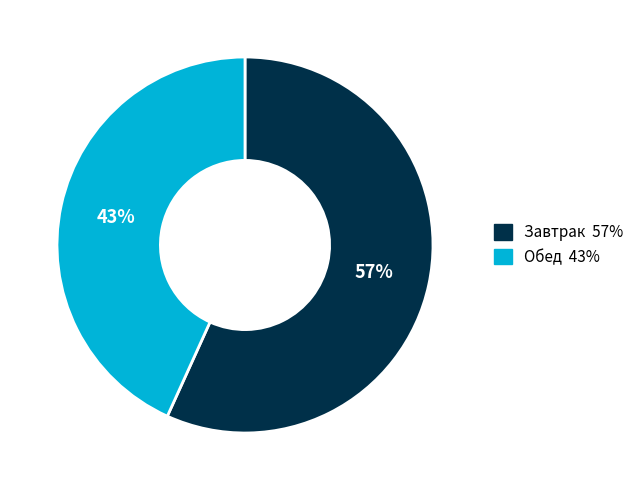

Between Завтрак and Обед, which is larger?

Завтрак